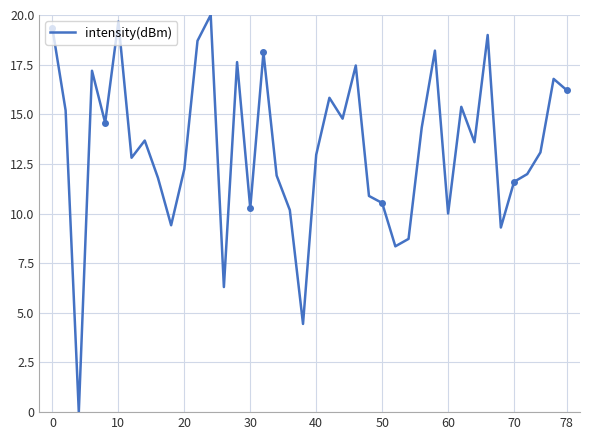

True or false: the data has more than 1 interior local peaks.

True